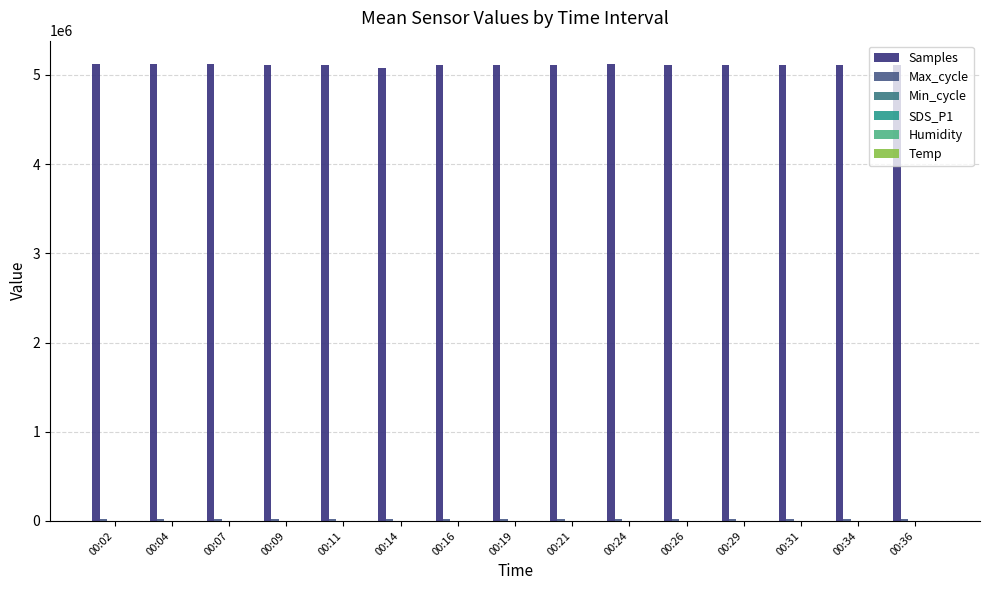

How many groups of bars are there?

15